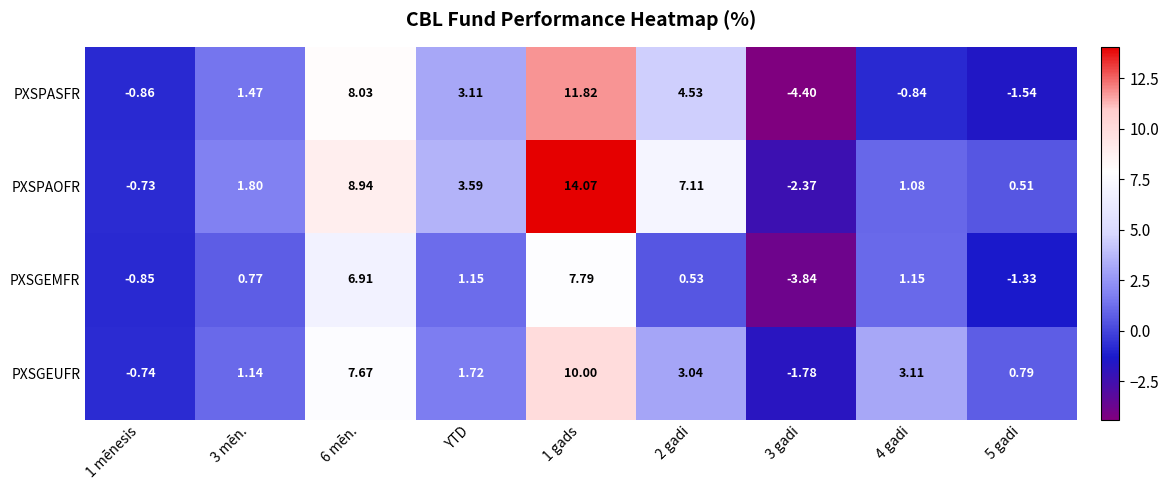

Which series has the largest range (max minus min)?

PXSPAOFR